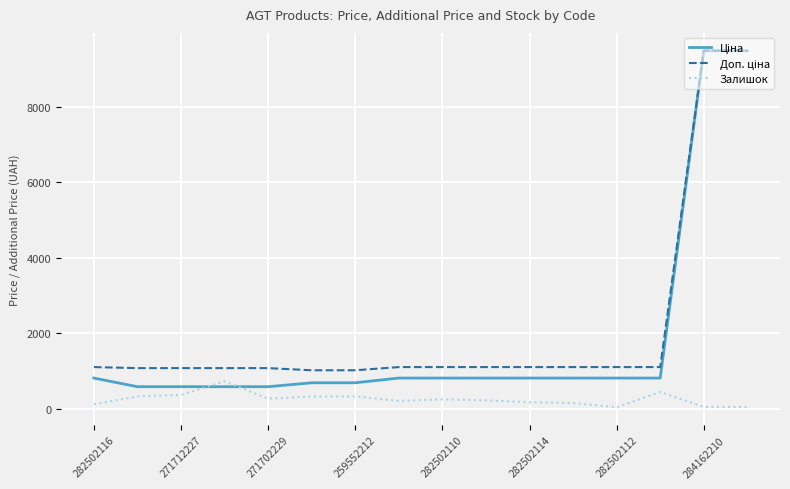

Does the chart have visible grid lines?

Yes